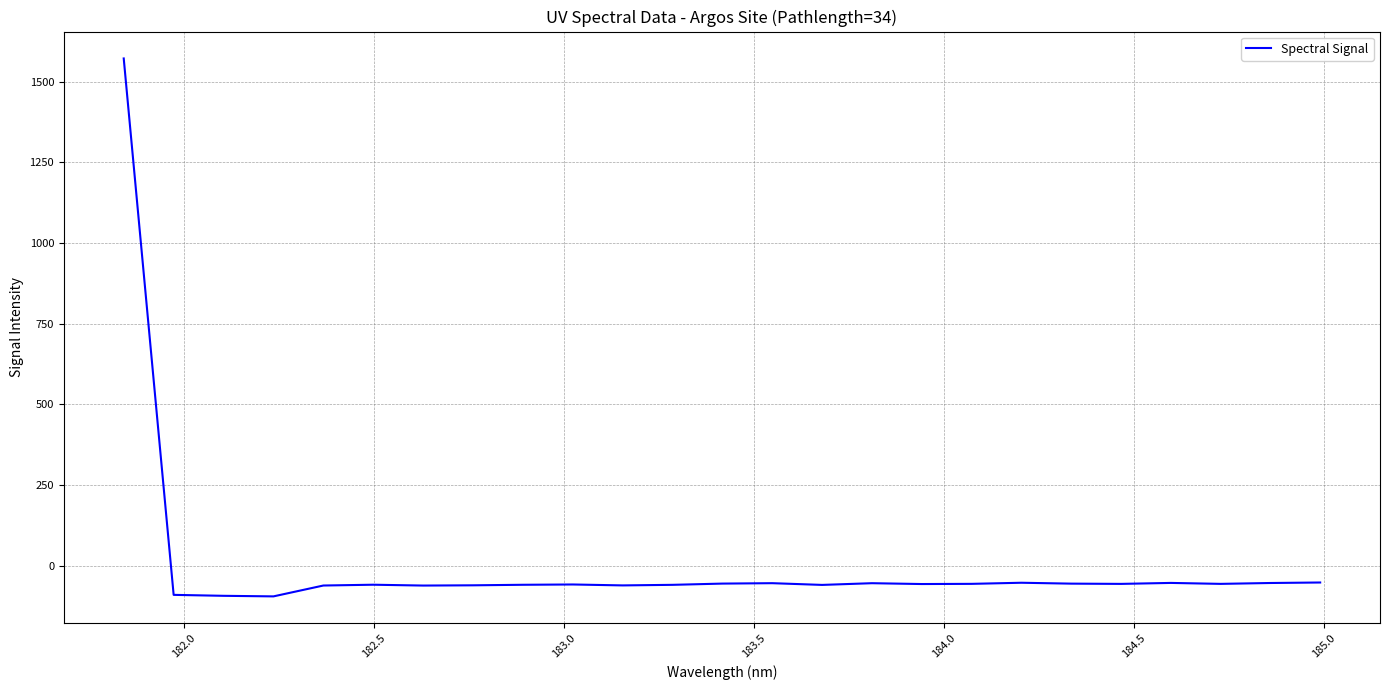

What is the difference between the maximum and minimum values?

1667.0